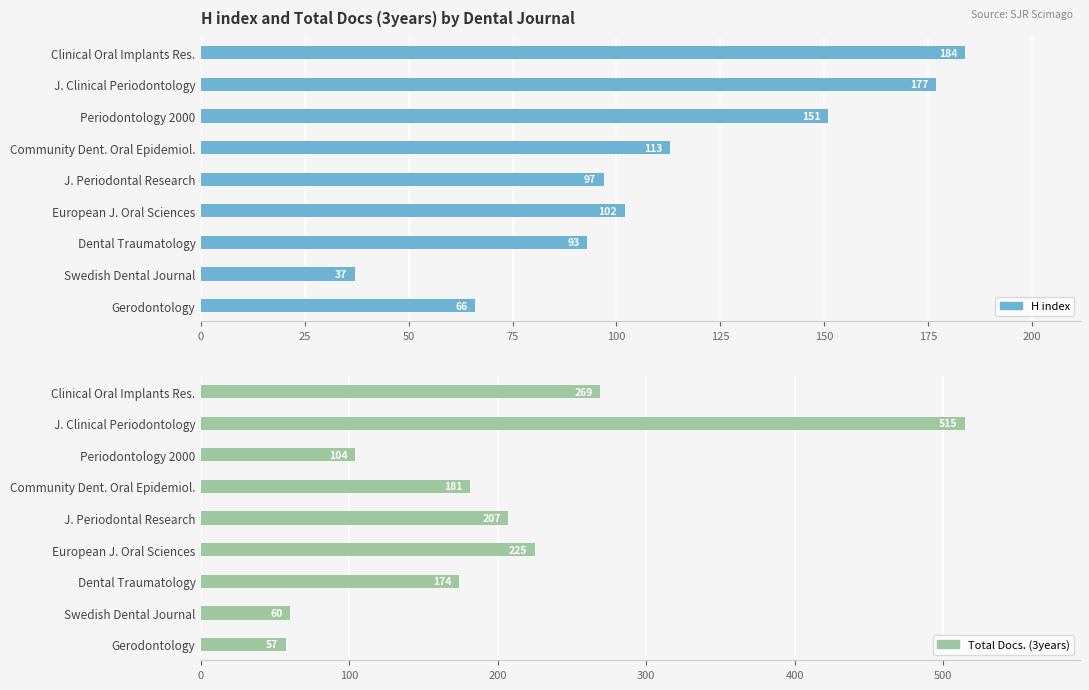

What are all the series names shown in the legend?

H index, Total Docs. (3years)